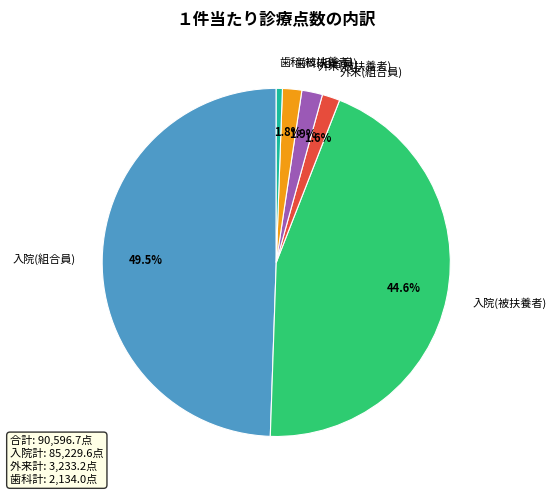

What is the total percentage of 外来(被扶養者) and 入院(被扶養者)?

46.5%